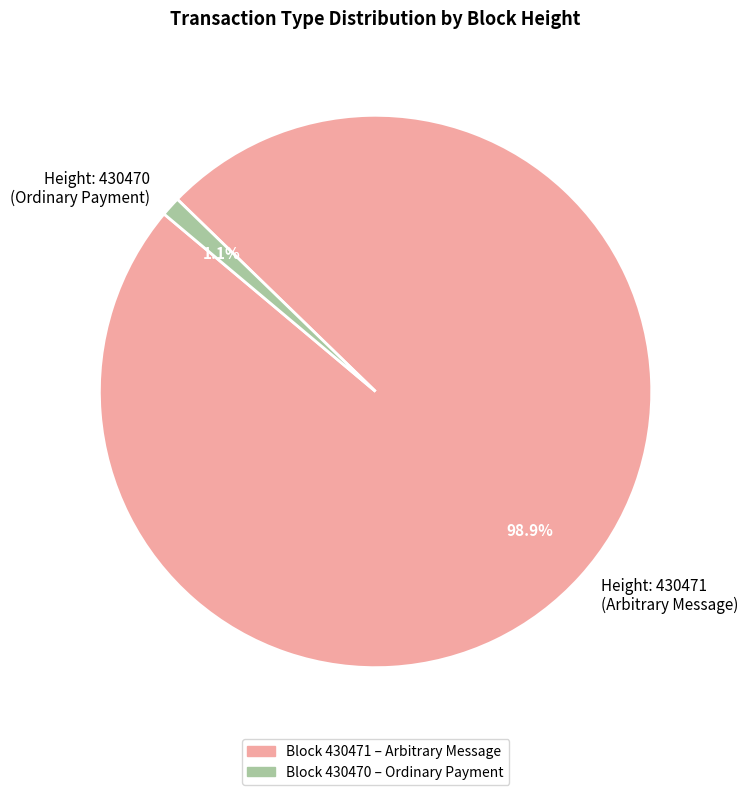

Between Height: 430470 (Ordinary Payment) and Height: 430471 (Arbitrary Message), which is larger?

Height: 430471 (Arbitrary Message)